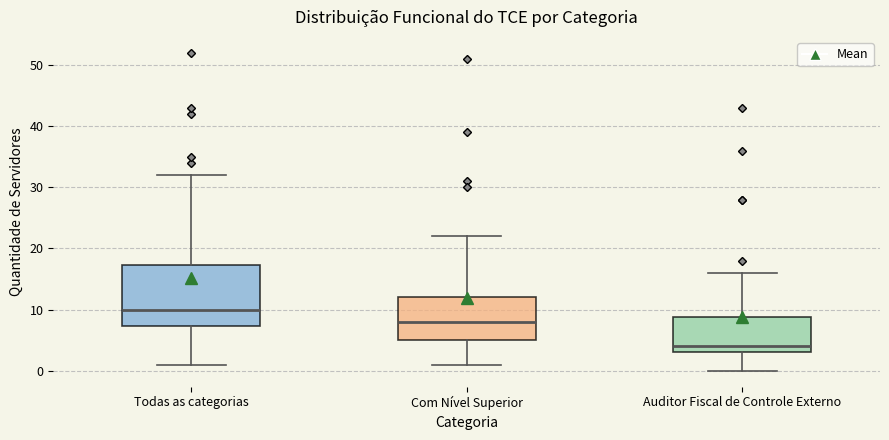

Reading left to right, read every box against the y-axis: the position of its median line, the range the box covers, and the ends of its whiskers. The values are not printed on the chart, so give them approximately, as read against the axis.

Todas as categorias: median 10, box 7 to 17, whiskers 1 to 32
Com Nível Superior: median 8, box 5 to 12, whiskers 1 to 22
Auditor Fiscal de Controle Externo: median 4, box 3 to 9, whiskers 0 to 16